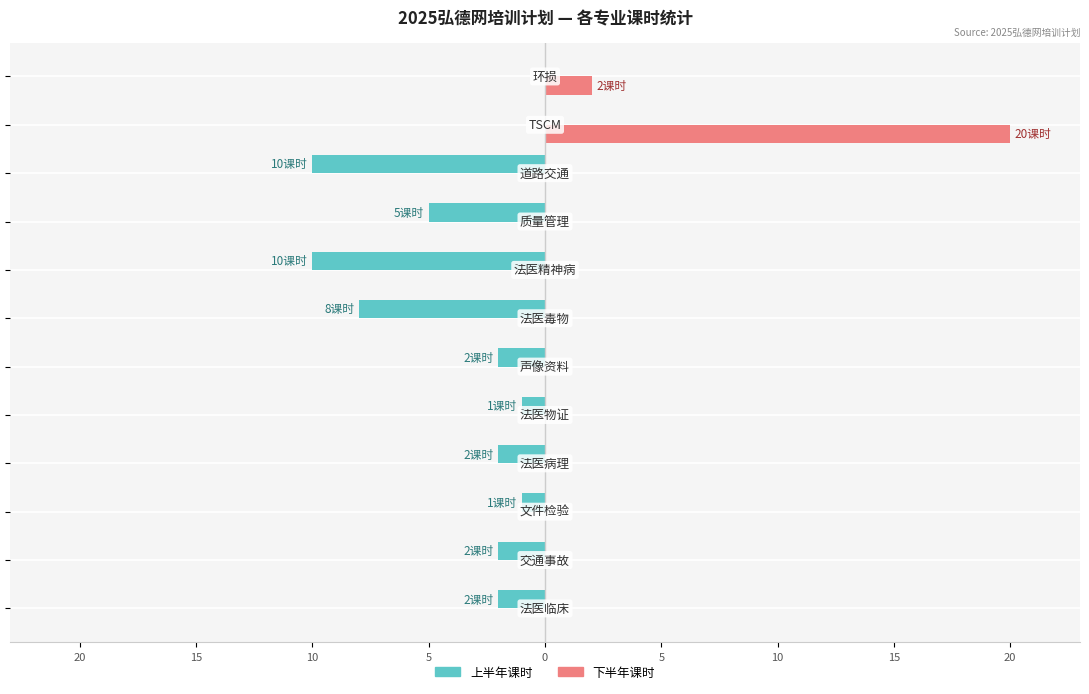

What are all the series names shown in the legend?

上半年课时, 下半年课时